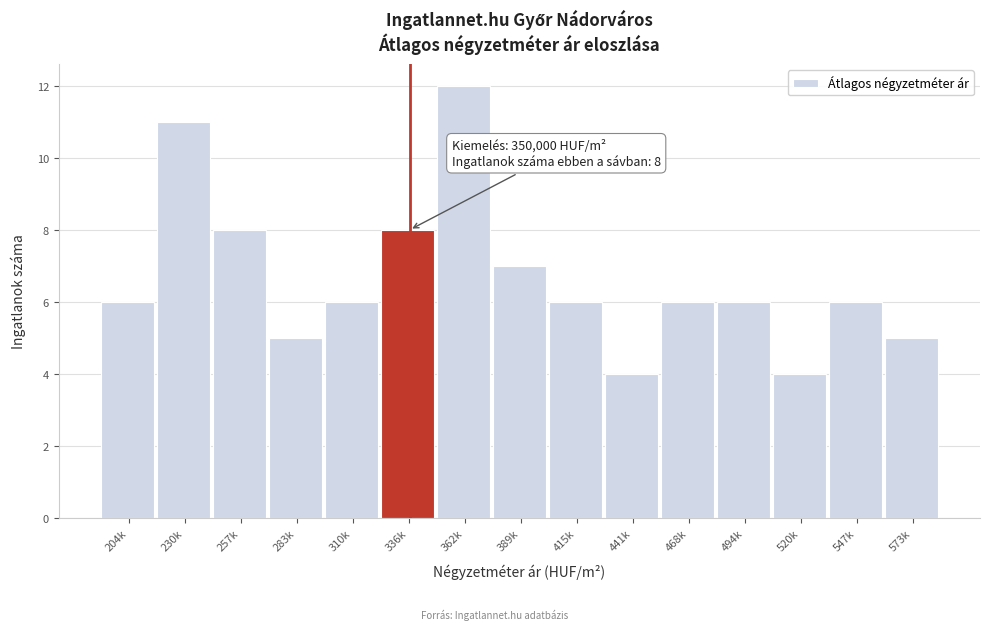

Reading left to right, extract all data points from this chart.

6	11	8	5	6	8	12	7	6	4	6	6	4	6	5